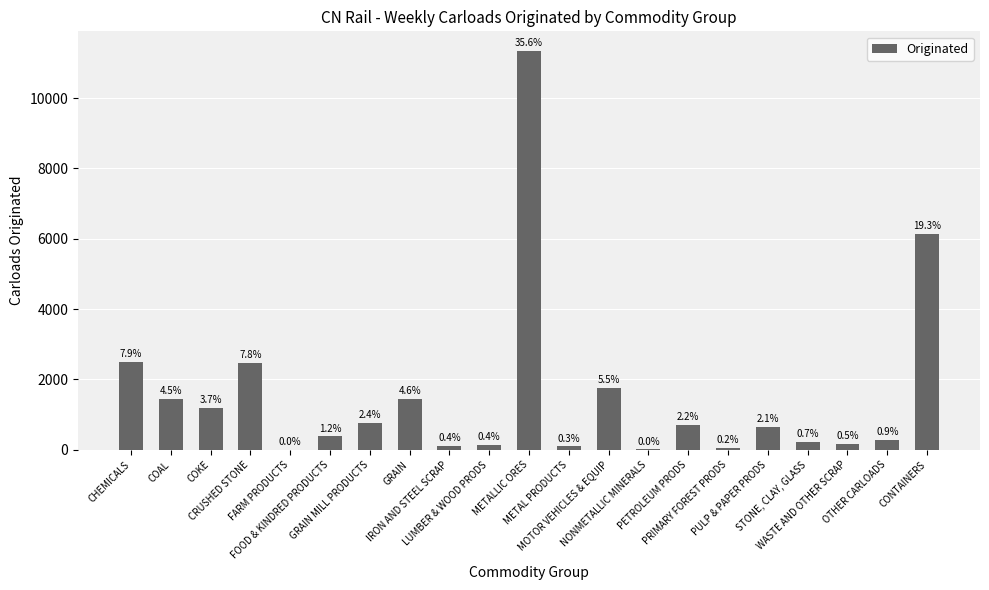

Between WASTE AND OTHER SCRAP and METALLIC ORES, which is larger?

METALLIC ORES